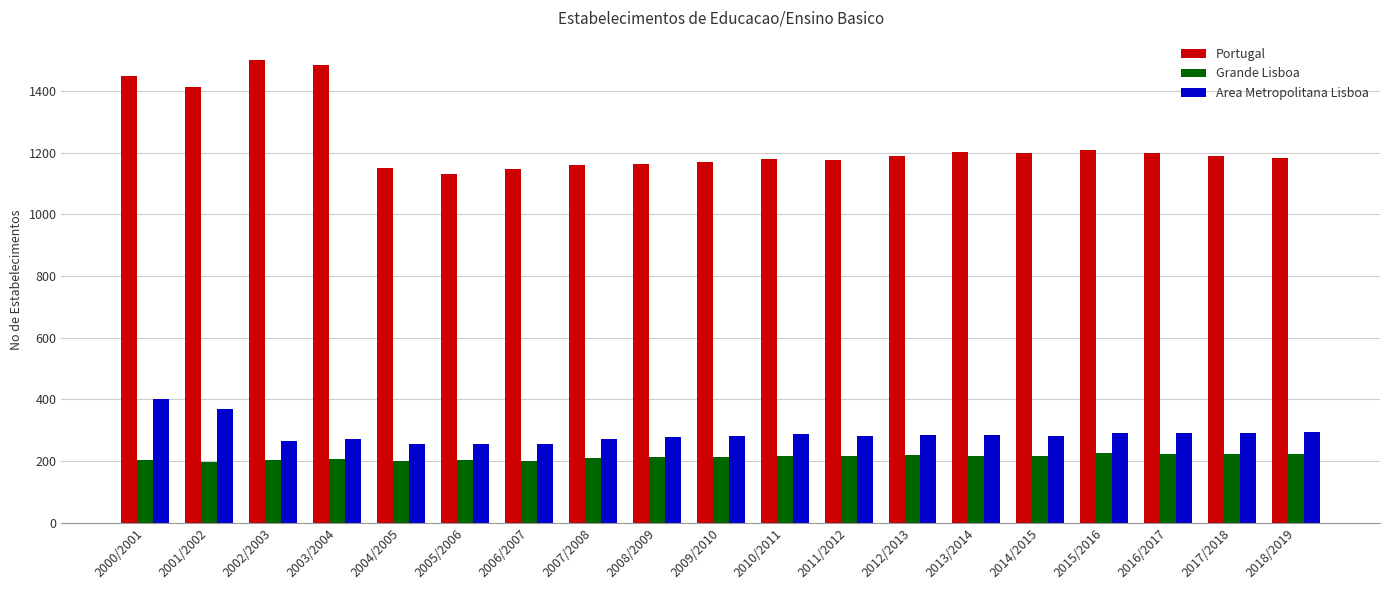

What is the total value across all series at 2001/2002?

1979